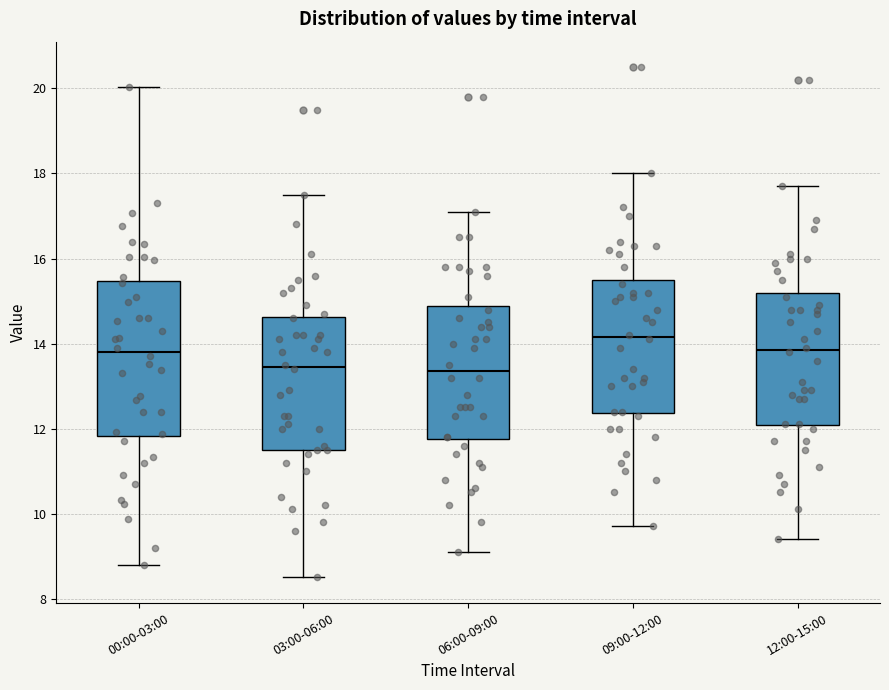

Where does the lower whisker of the box for 03:00-06:00 end on the y-axis? The values are not printed on the chart, so give them approximately, as read against the axis.

8.6